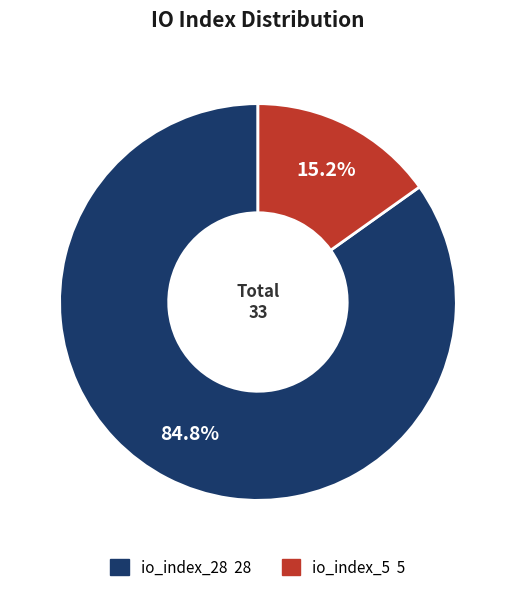

How many slices are in this pie chart?

2